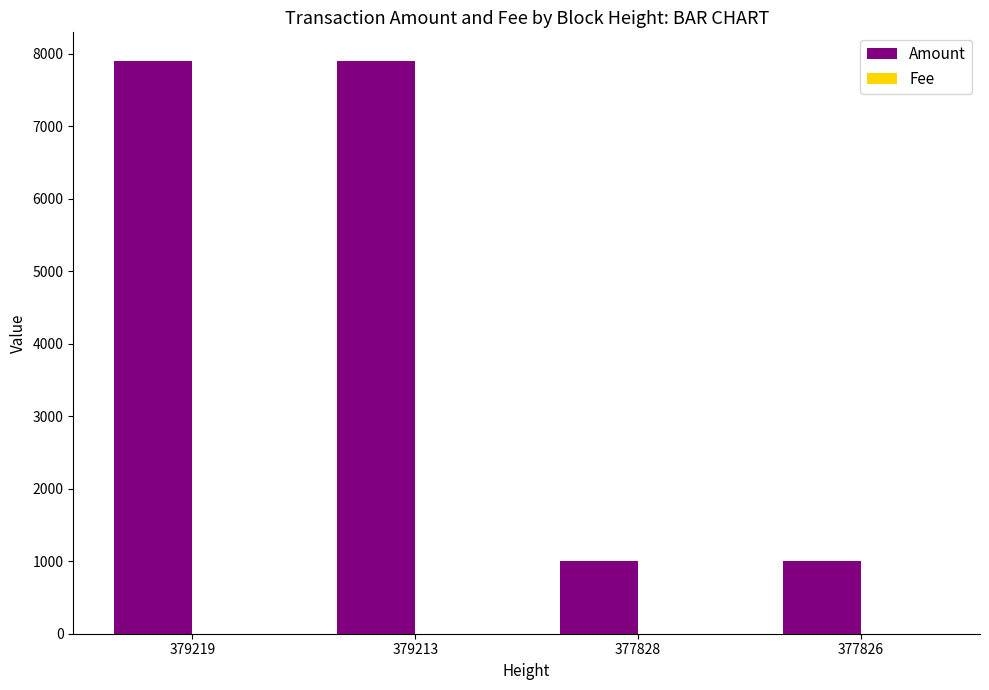

What is the sum of all Amount values?

17814